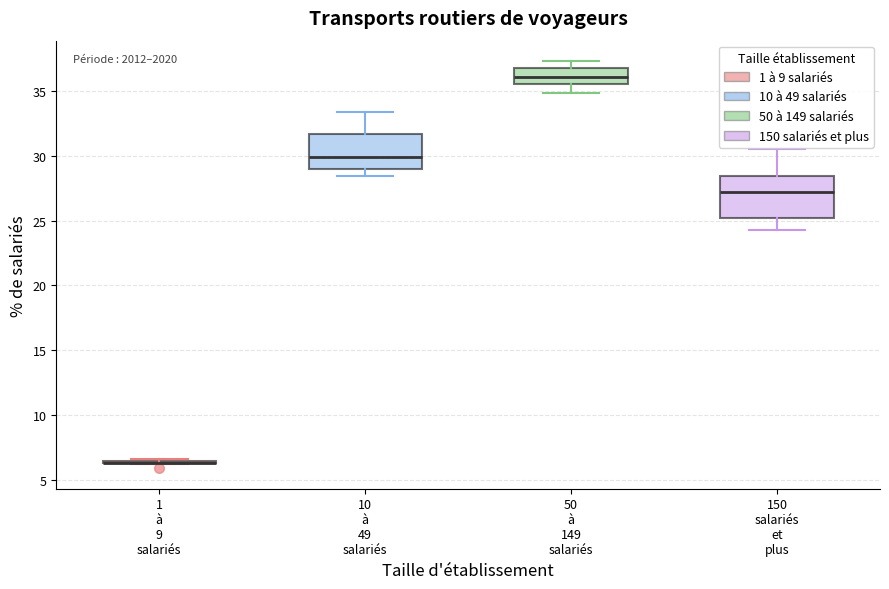

Which box is the tallest, from its lower edge to its upper edge?

150 salariés et plus